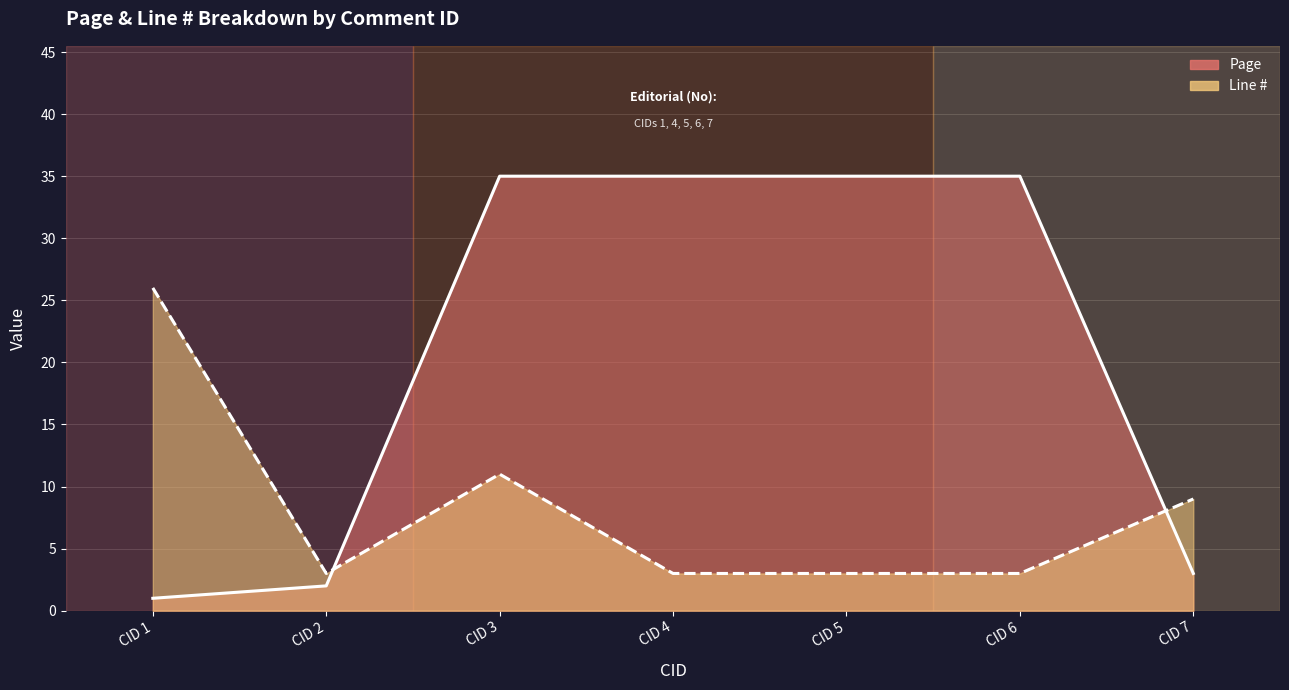

Where is Line # nearest to the value 14?

CID 3